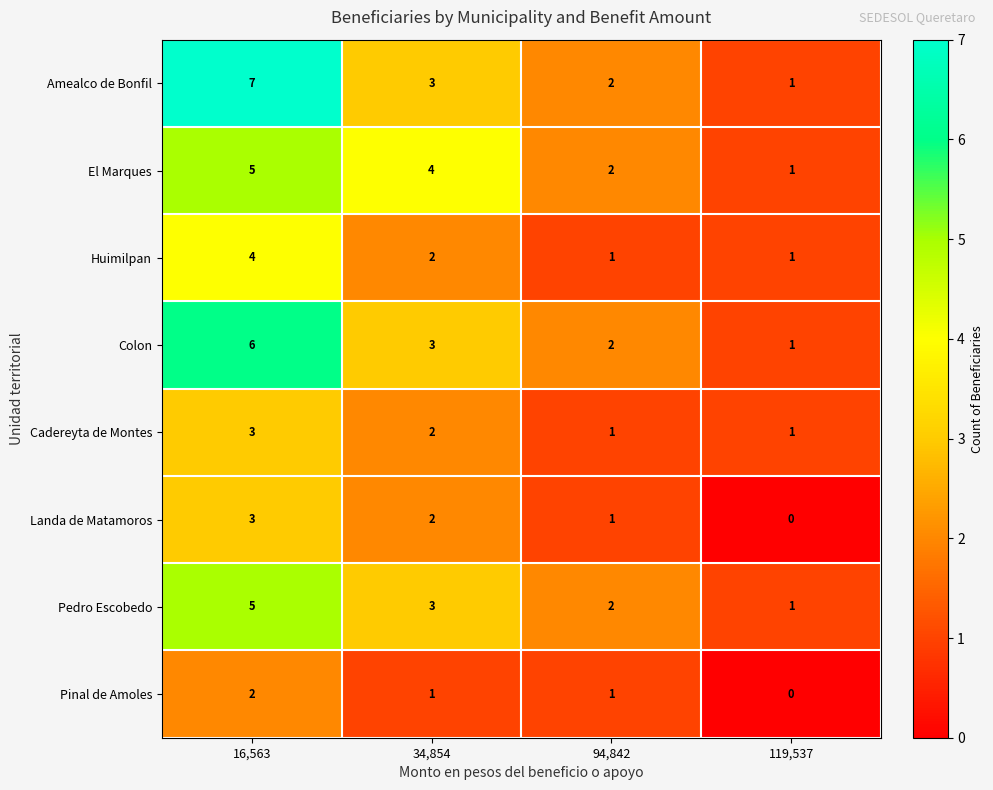

What is the total value across all series at 34,854?

20